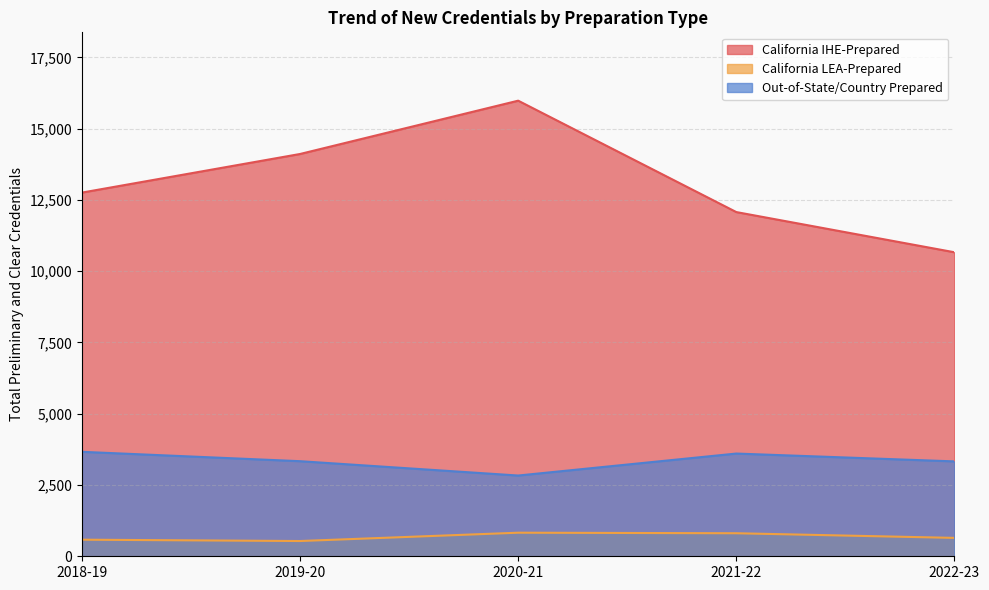

What is the sum of the California IHE-Prepared values at 2019-20 and 2021-22?

26183